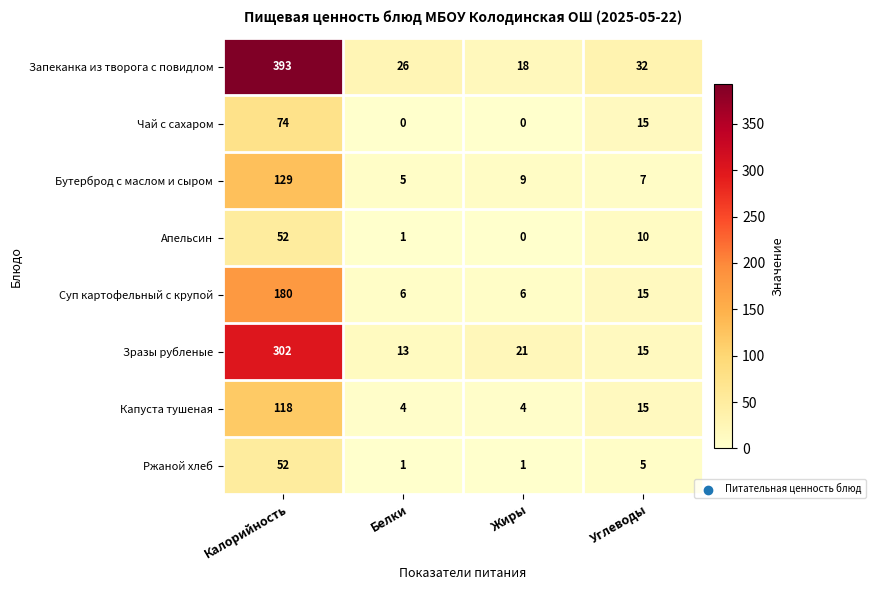

Which series has the largest total across all categories?

Запеканка из творога с повидлом